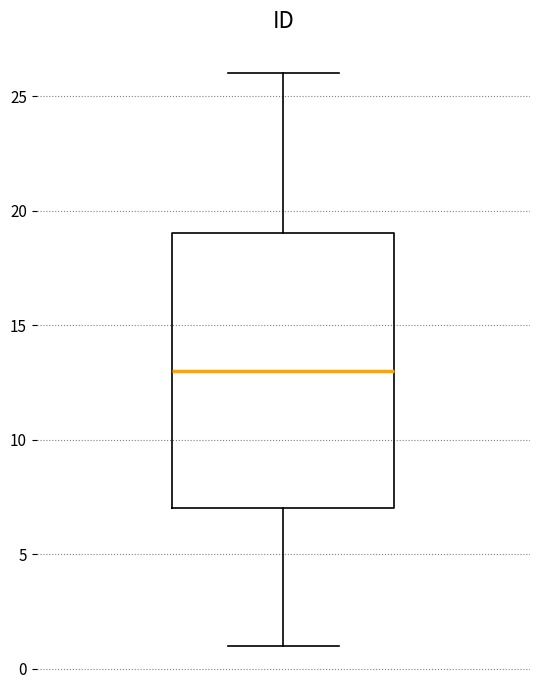

Transcribe this box plot: give where the median line is, the range the box spans, and where the two whiskers end, as read against the y-axis. The values are not printed on the chart, so give them approximately, as read against the axis.

median 13, box 7 to 19, whiskers 1 to 26